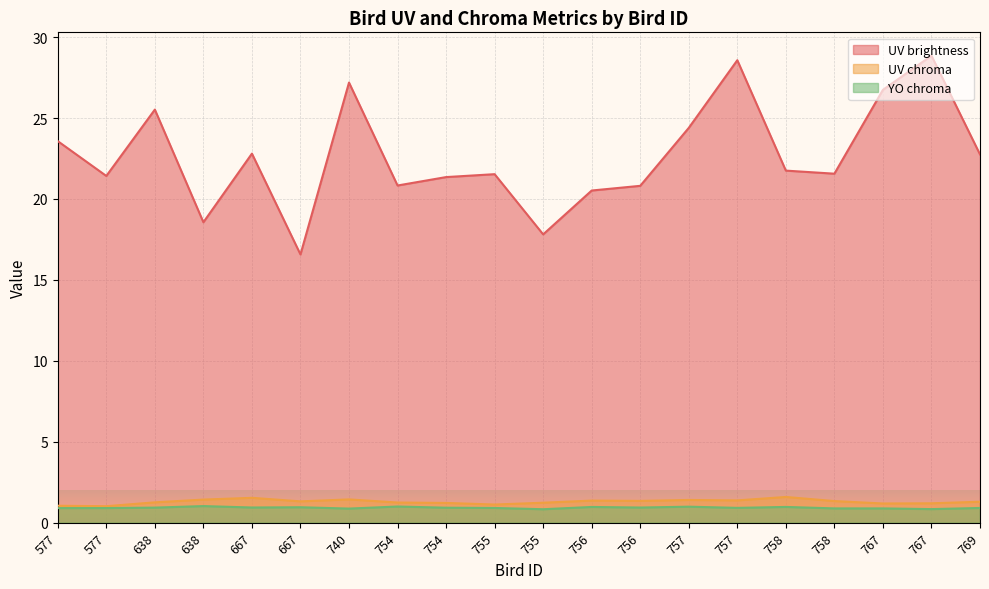

Where is the first local maximum for YO chroma?

638